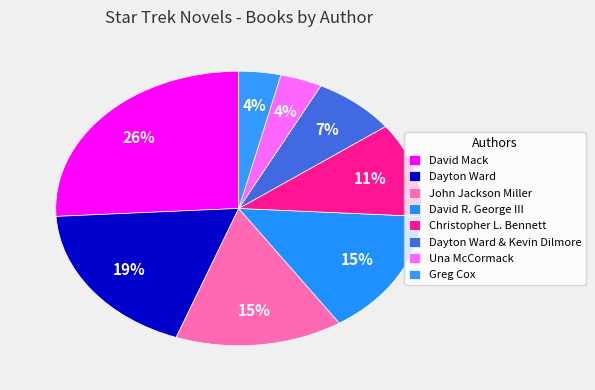

What is the total percentage of John Jackson Miller and Dayton Ward & Kevin Dilmore?

22.2%